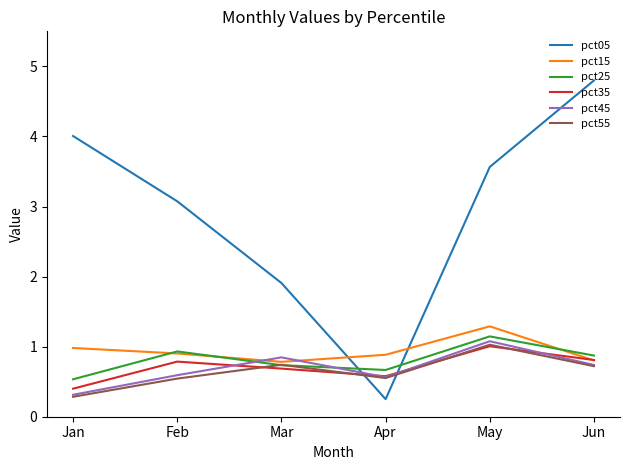

How many pct25 values are between 0 and 1?

5